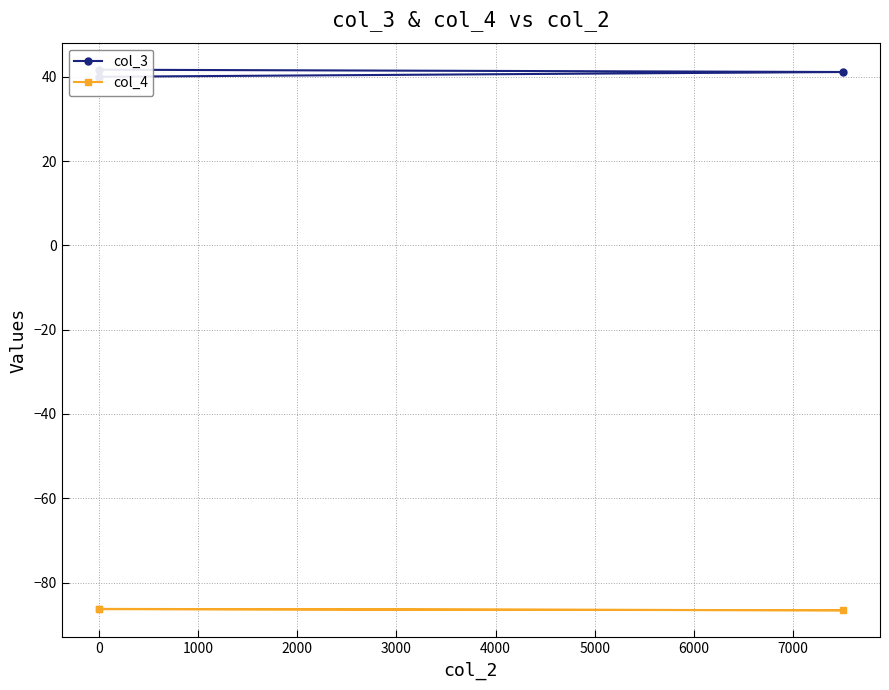

Is it true that col_3 equals 41.7 at 0?

True